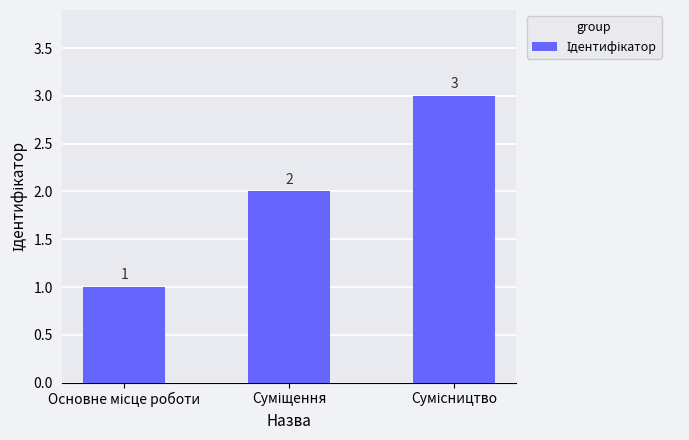

What is the greatest value displayed?

3